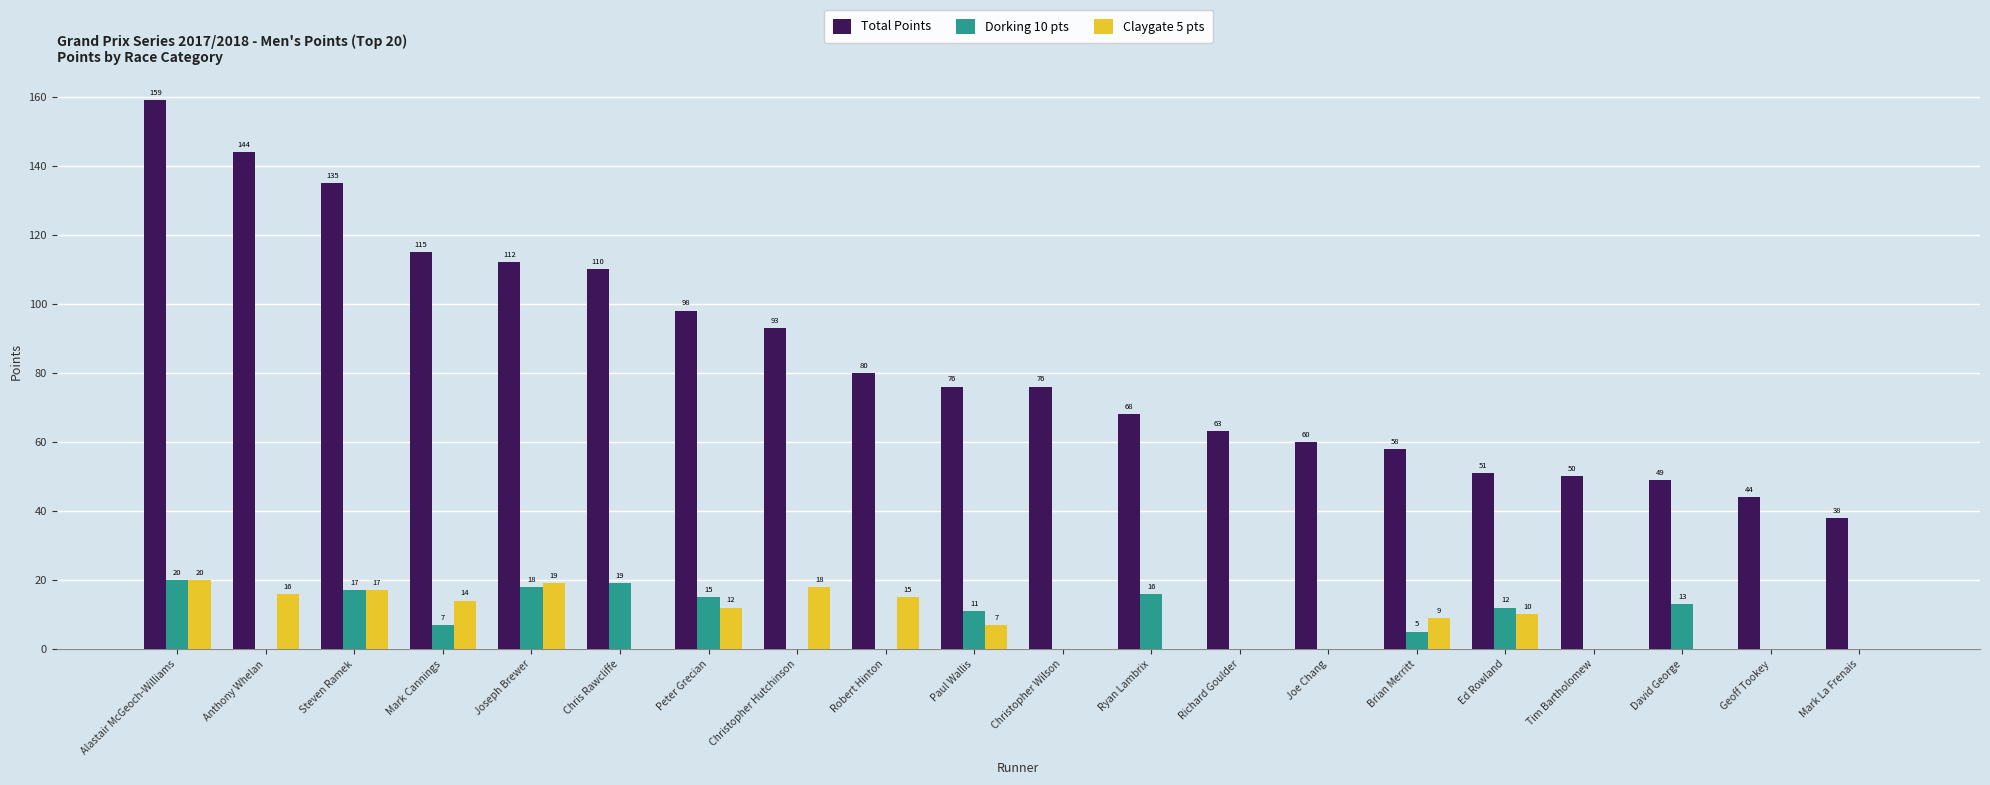

True or false: Claygate 5 pts has a value of 0 at Mark La Frenais.

True